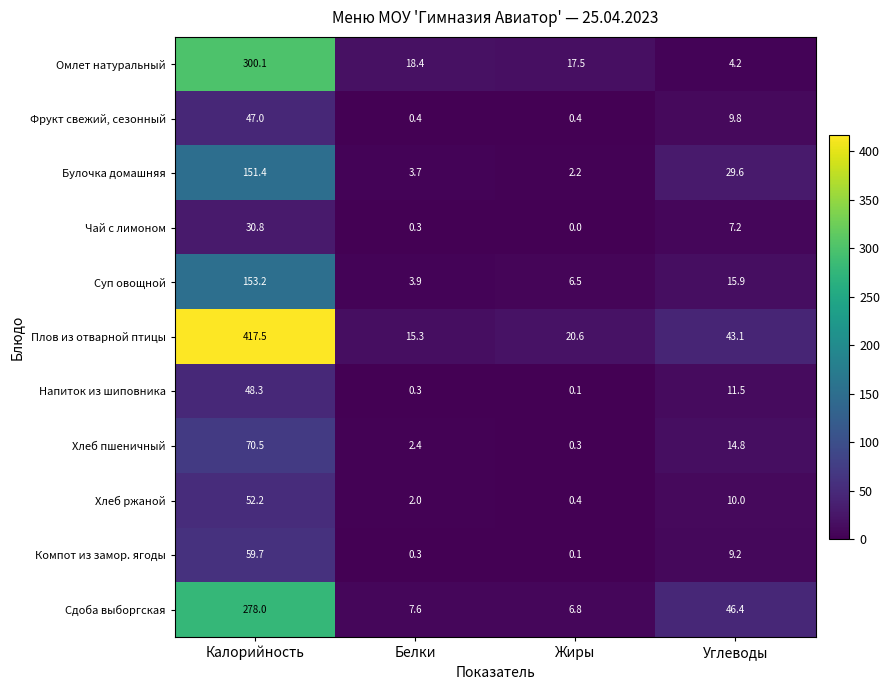

How many categories are shown in the chart?

4